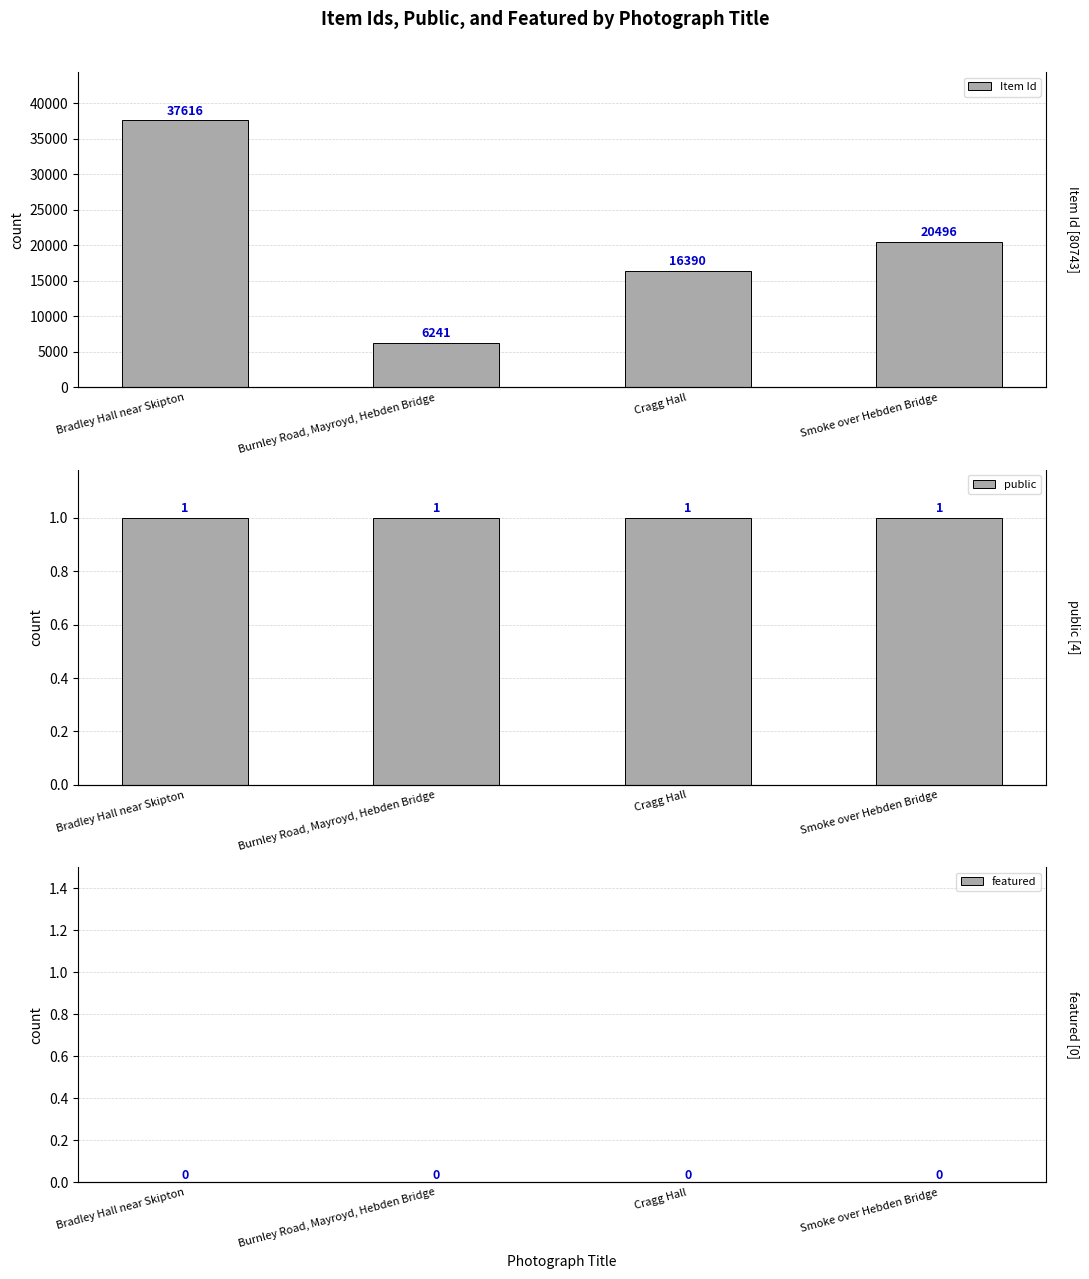

What is the difference between the highest and lowest values at Burnley Road, Mayroyd, Hebden Bridge?

6241